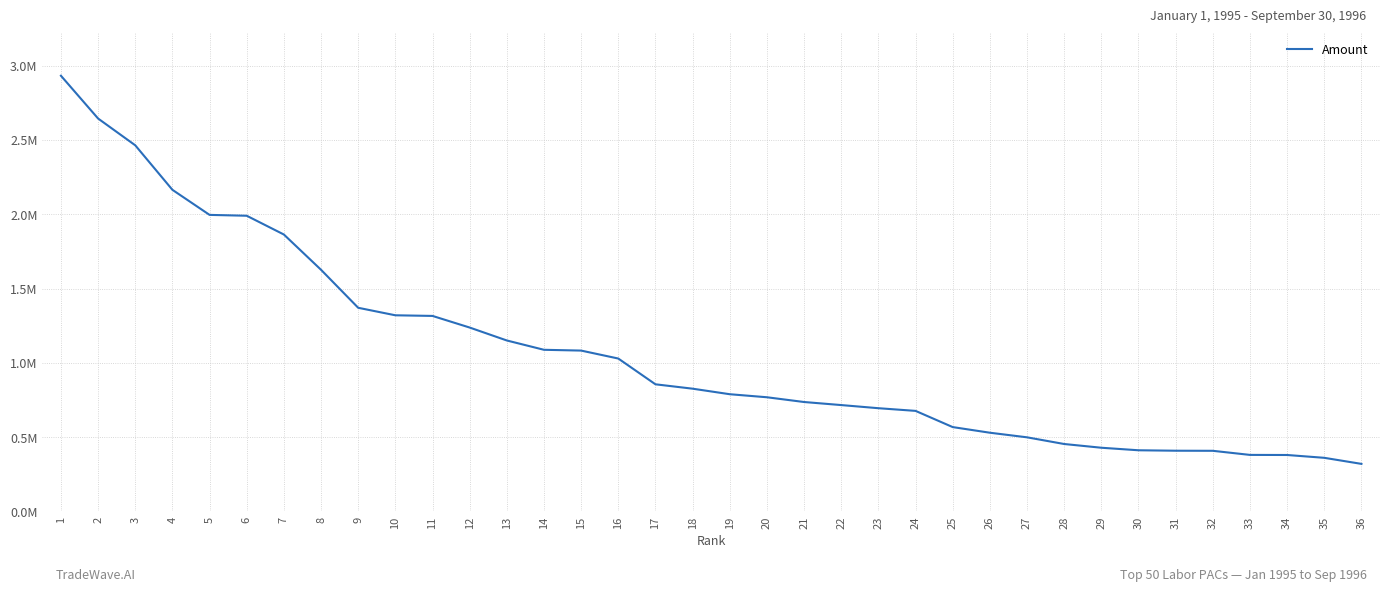

Reading right to left, transcribe all the data shown in this chart.

36=320390	35=361200	34=380175	33=380815	32=408390	31=408986	30=411950	29=429030	28=454150	27=499160	26=530125	25=568060	24=677100	23=695113	22=716221	21=736800	20=768783	19=789250	18=826500	17=856000	16=1029410	15=1082945	14=1088250	13=1150939	12=1238024	11=1316225	10=1320500	9=1371025	8=1626800	7=1864125	6=1990458	5=1996250	4=2165031	3=2464550	2=2644808	1=2932842